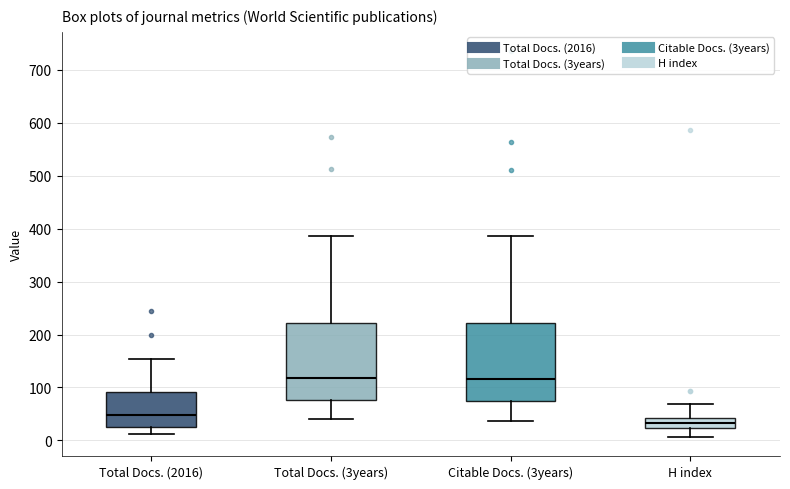

Where does the upper whisker of the box for Total Docs. (3years) end on the y-axis? The values are not printed on the chart, so give them approximately, as read against the axis.

390